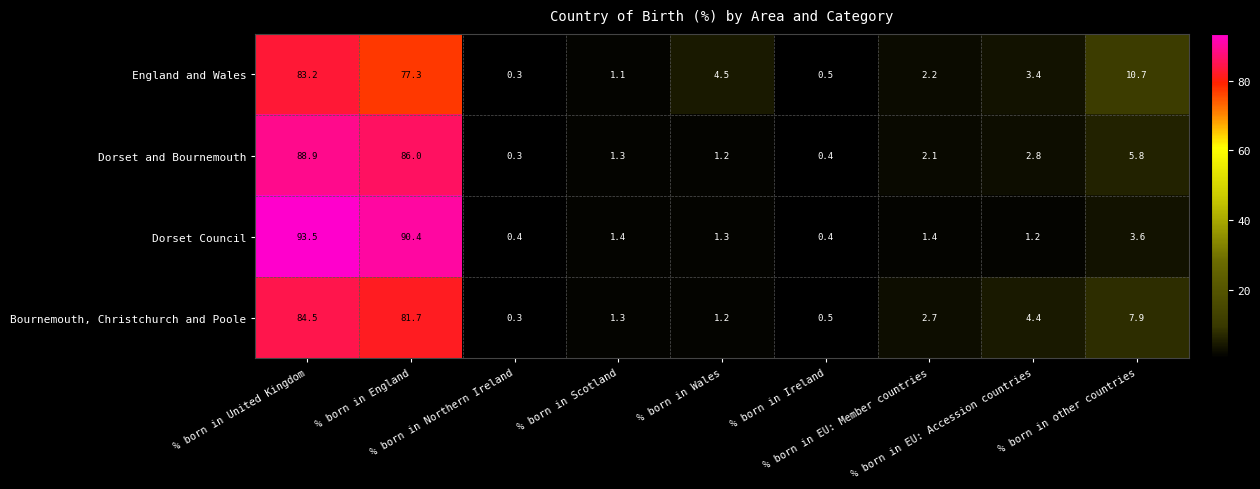

Count the number of data series in this chart.

4